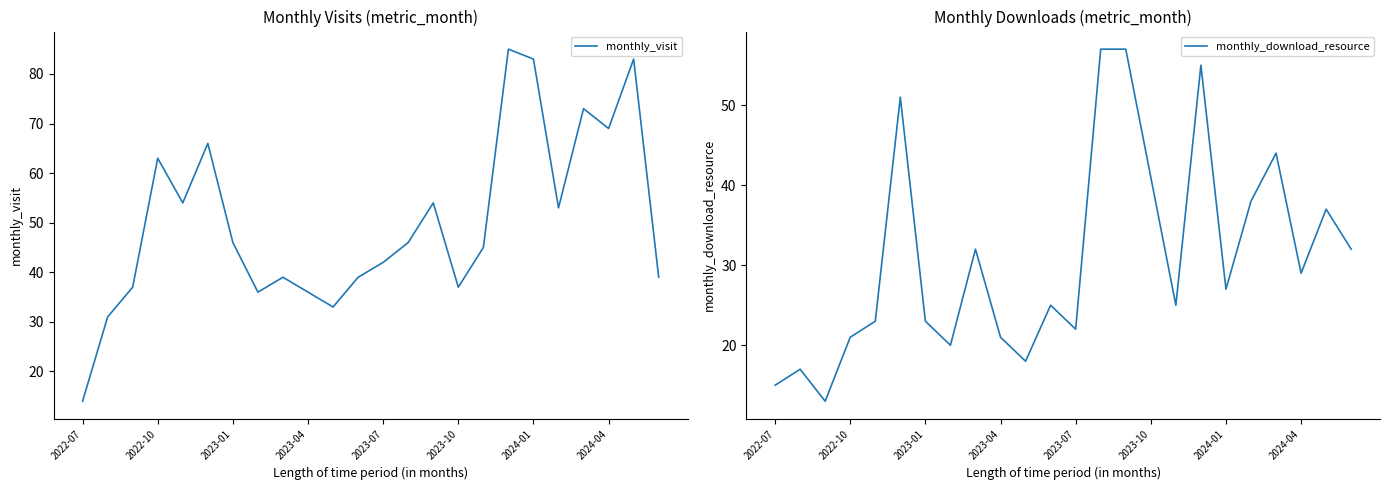

How many series are shown in this chart?

2